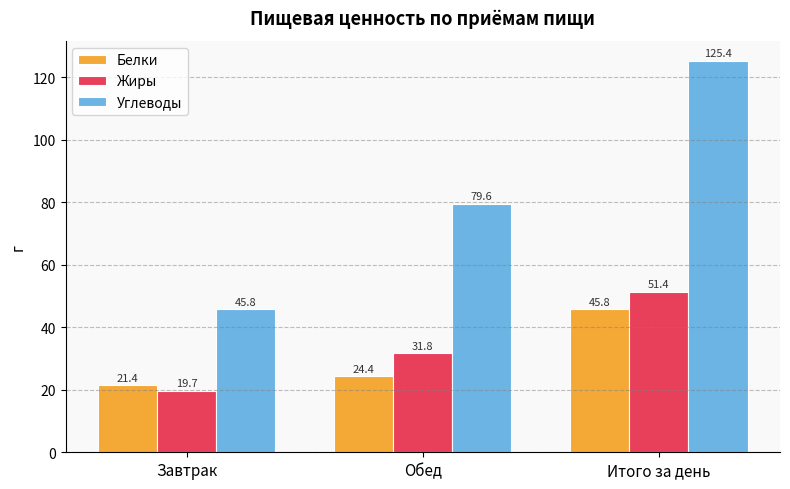

The value of Белки at Итого за день is 29.4. True or false?

False